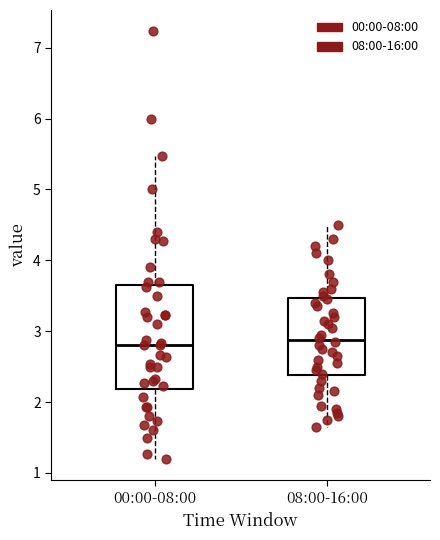

Where is the lower edge of the box for 08:00-16:00 on the y-axis? The values are not printed on the chart, so give them approximately, as read against the axis.

2.4